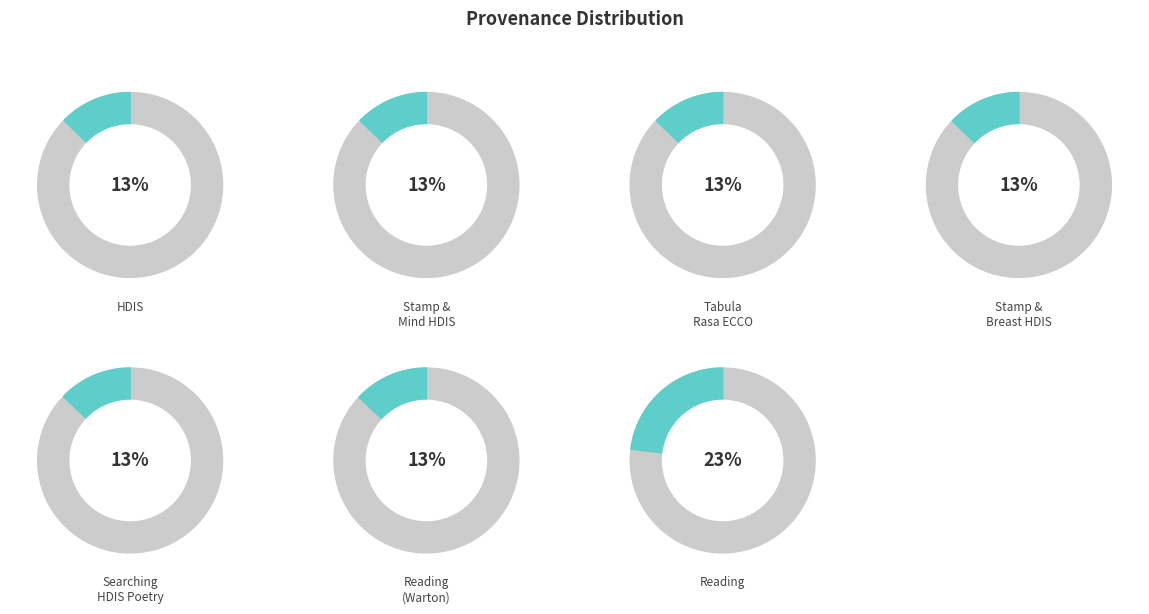

To the nearest percent, what is the difference between the largest and smallest slice percentages?

10%